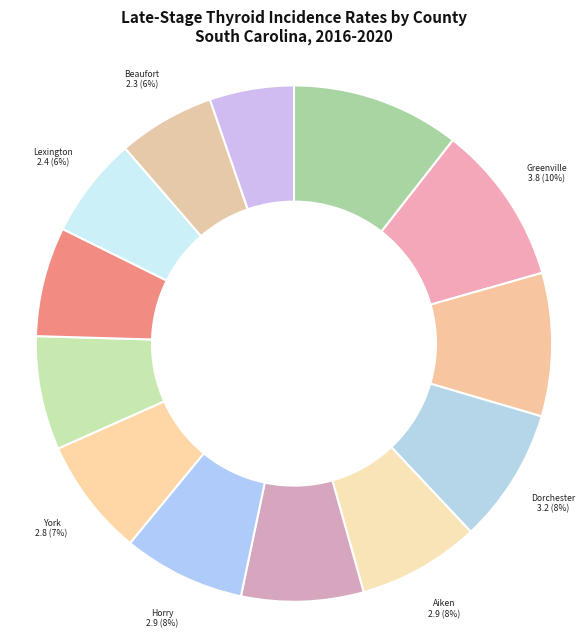

Is there a majority slice in this chart?

No